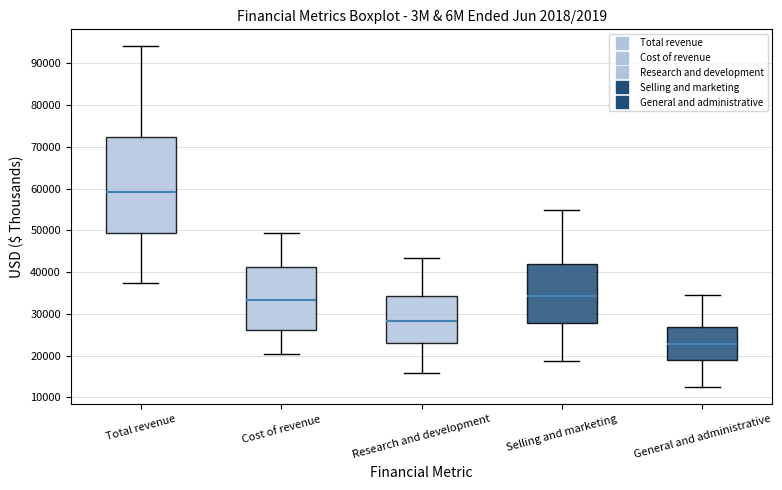

Where does the median line of the box for Cost of revenue sit on the y-axis? The values are not printed on the chart, so give them approximately, as read against the axis.

33000